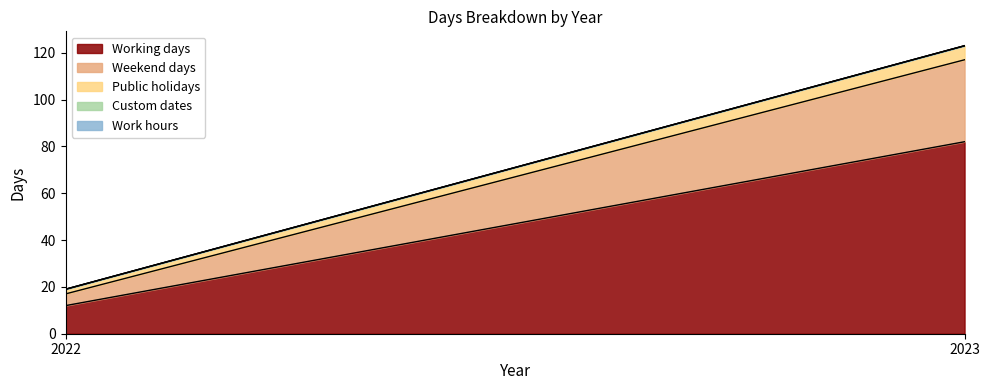

Rank the series by their maximum value, from lowest to highest.

Custom dates, Work hours, Public holidays, Weekend days, Working days